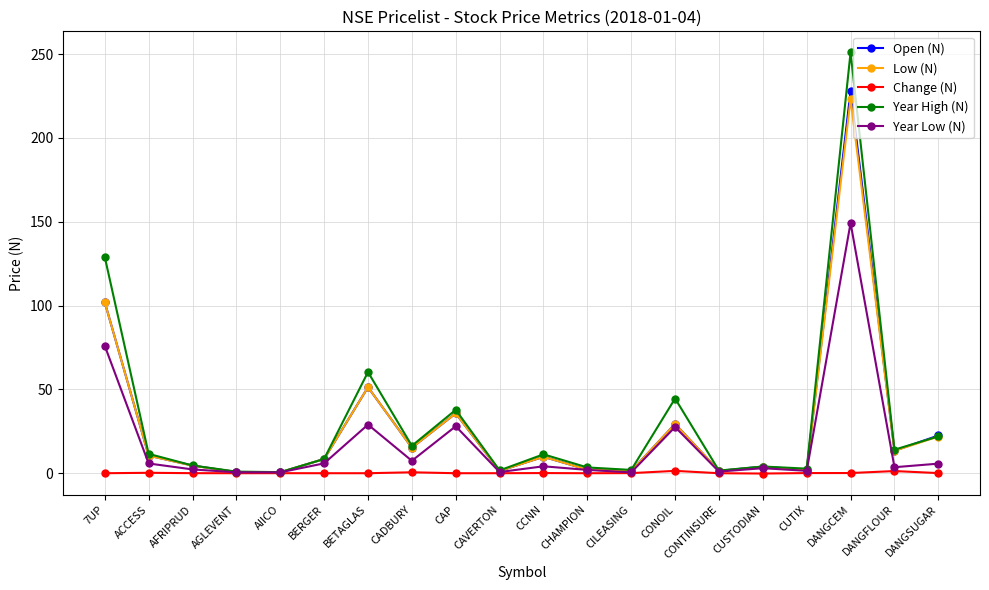

What position from the right is CADBURY?

13